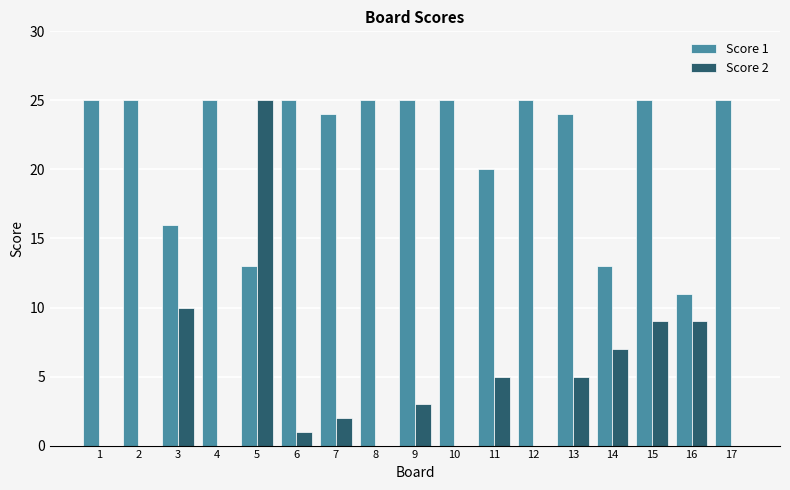

How many distinct data groups are displayed?

2